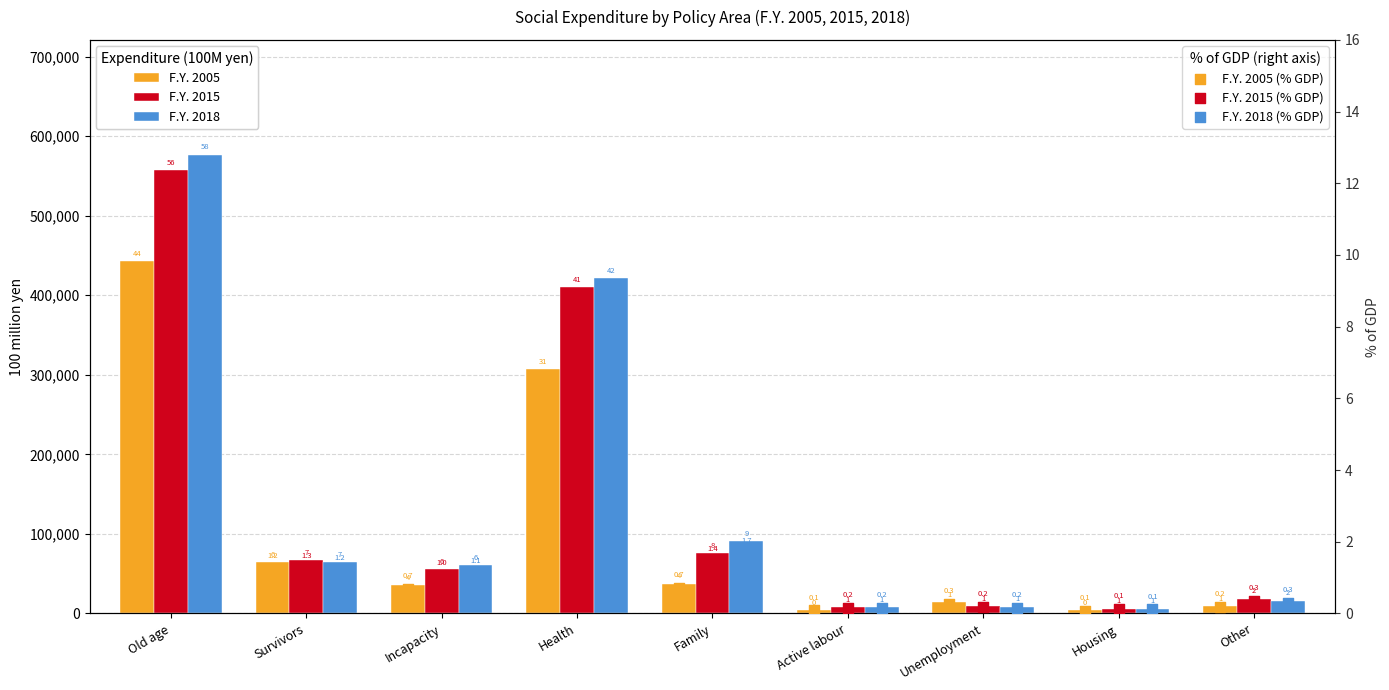

Which series contains the lowest Y value?

F.Y. 2005 (% GDP)